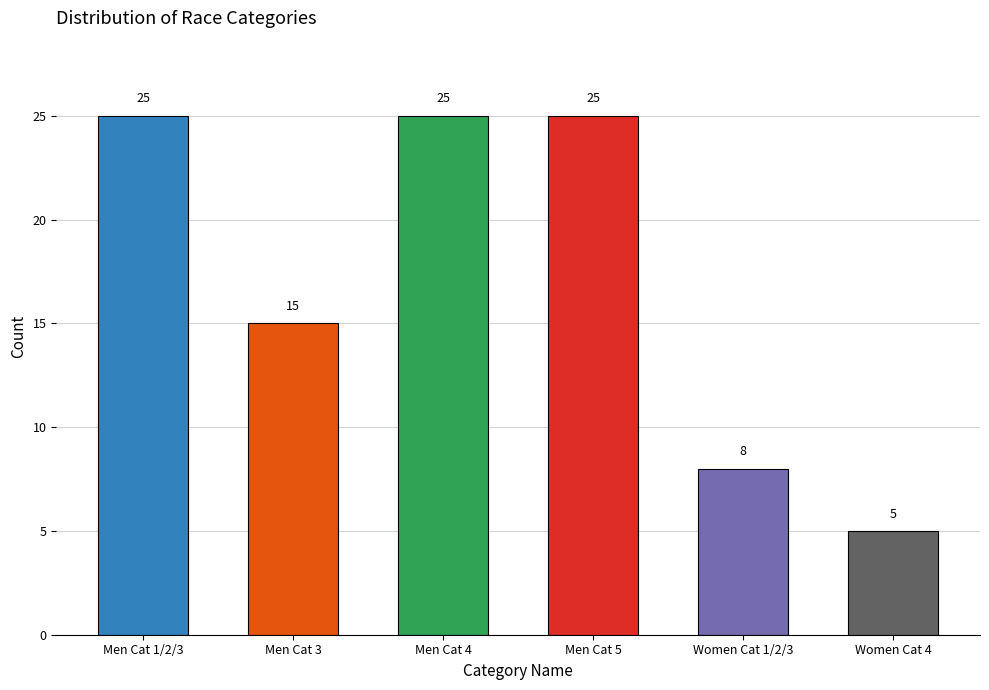

What is the value of the 2nd bar from the left?

15